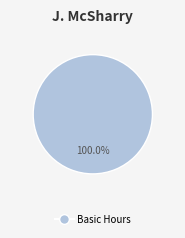

Does any single category account for the majority?

Yes